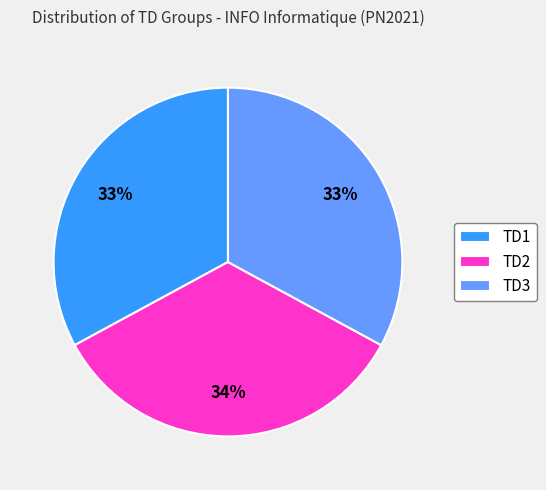

What is the largest slice in the pie chart?

TD2